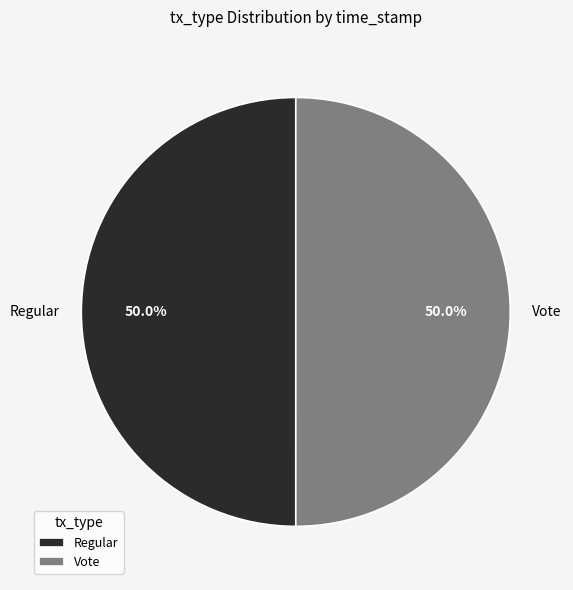

The Regular slice represents 62% of the pie. True or false?

False